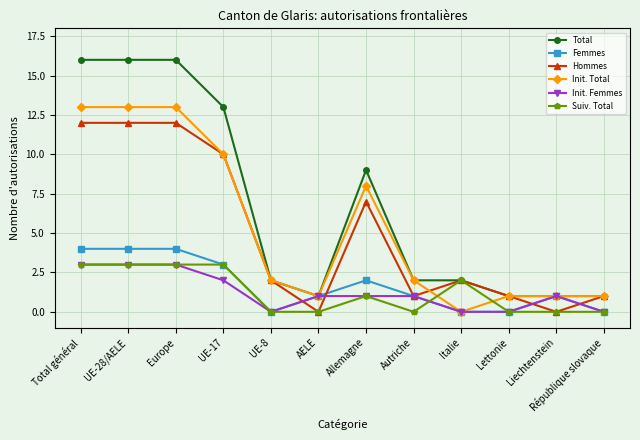

How many positive values does the Init. Total series have?

11